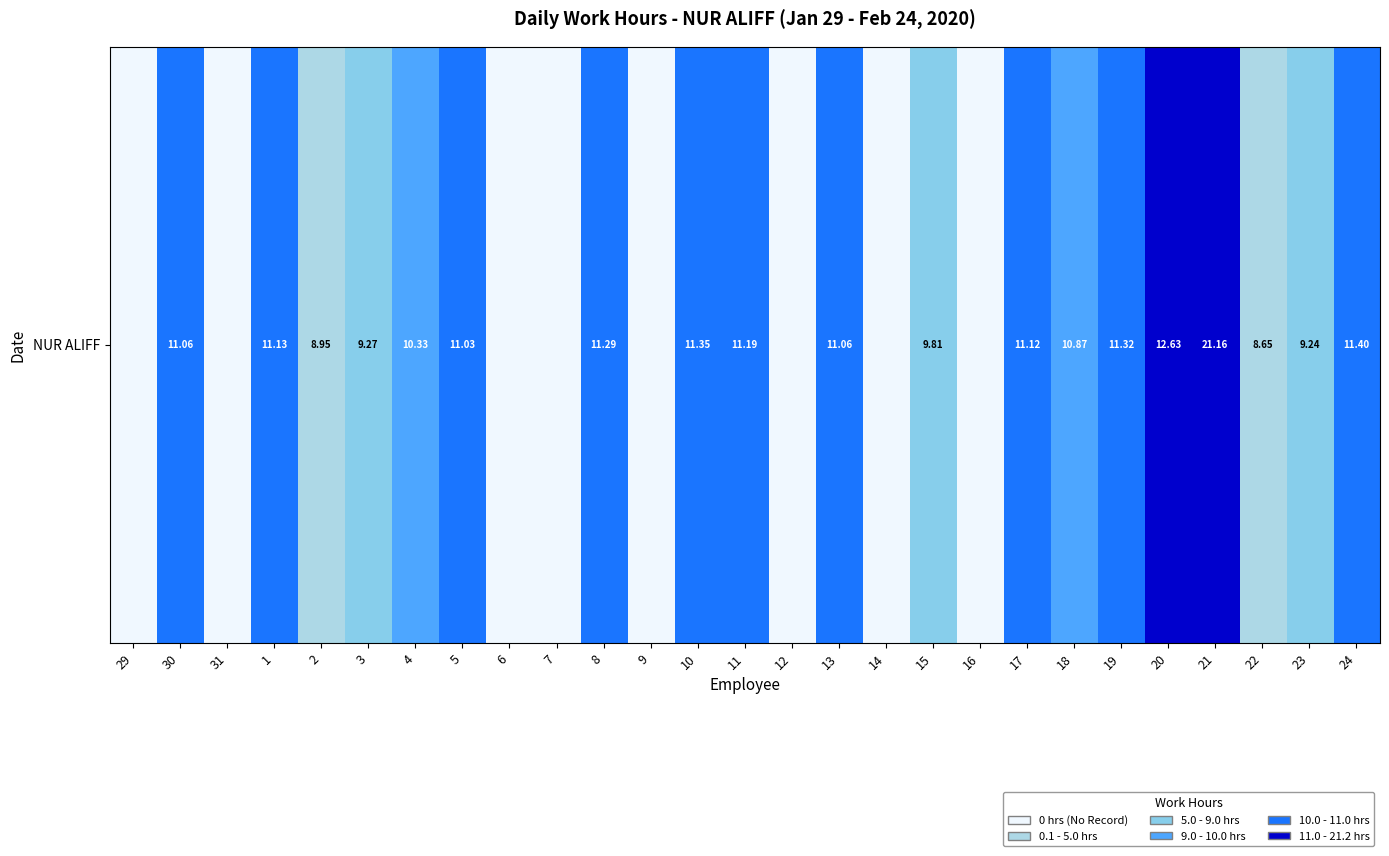

Which label corresponds to the largest value in the chart?

21